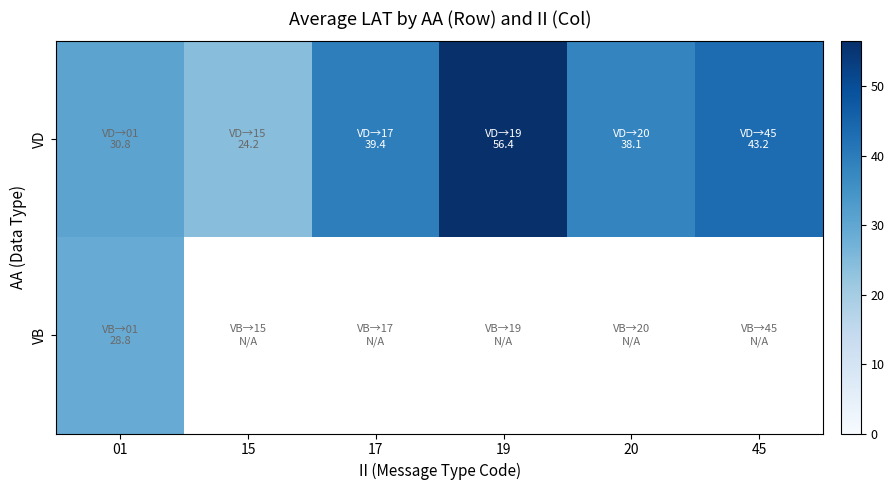

Is the value of VB at 20 greater than the value of VD at 20?

No